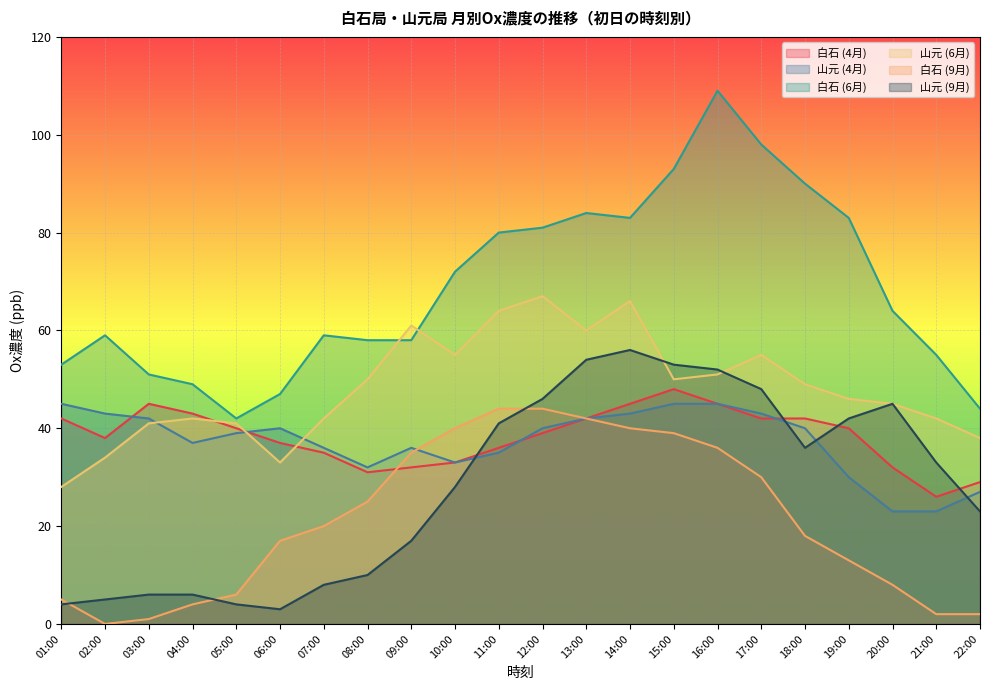

What is the difference between the maximum and minimum values in the 山元 (4月) series?

22